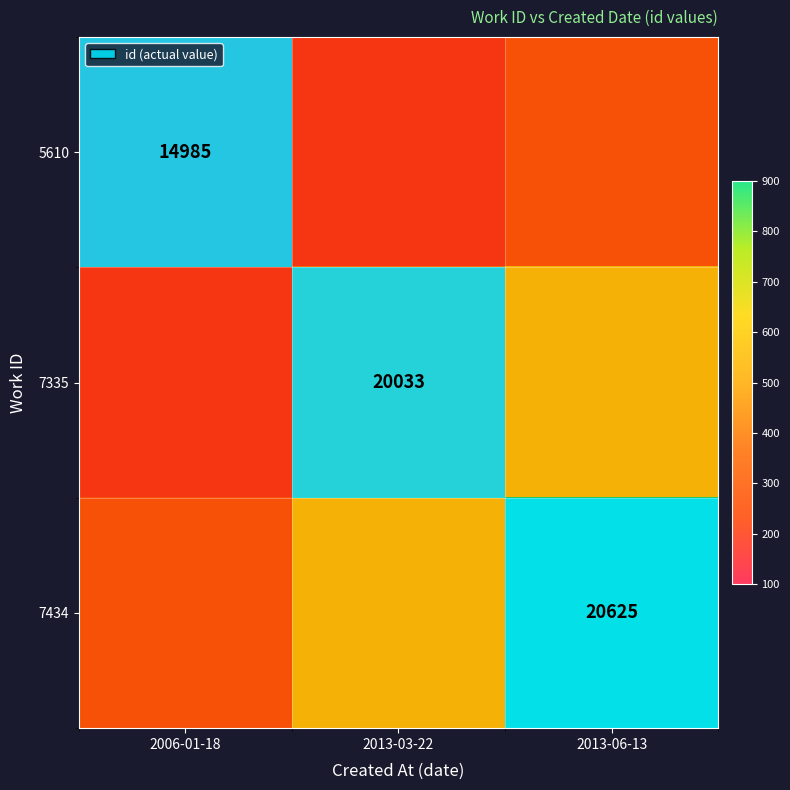

The value of 5610 at 2006-01-18 is 5423. True or false?

False